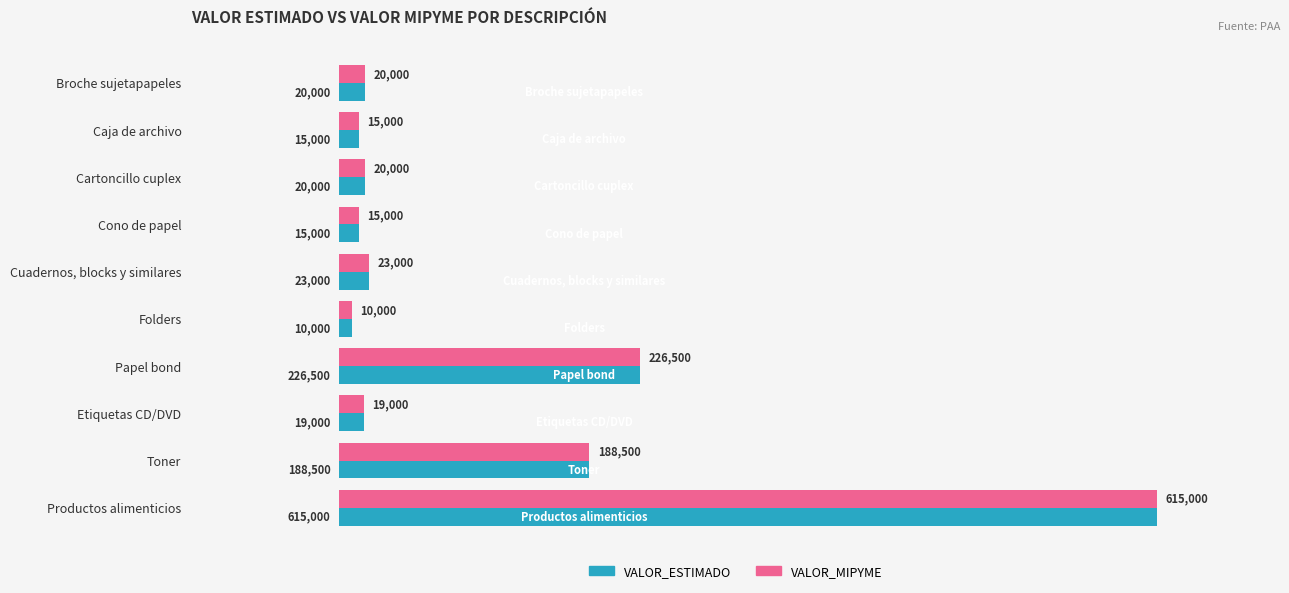

What is the approximate value of VALOR_ESTIMADO at Cartoncillo cuplex, to the nearest 50?

20000